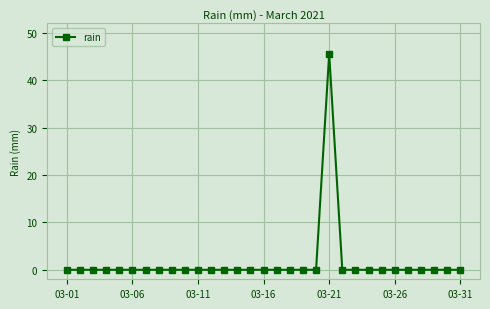

What is the difference between the maximum and second lowest values?

45.6